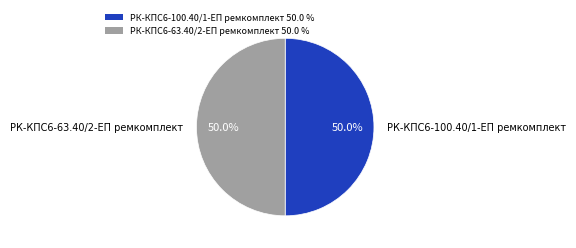

Approximately how many times larger is the value at РК-КПС6-63.40/2-ЕП ремкомплект 50.0 % compared to РК-КПС6-100.40/1-ЕП ремкомплект 50.0 %?

1.0